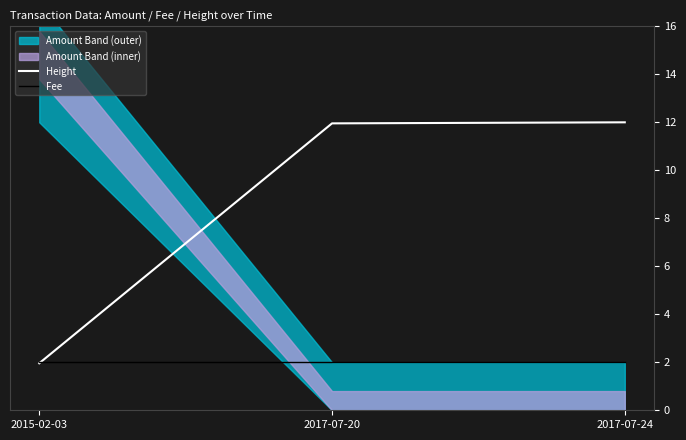

Where is Height nearest to the value 6?

2015-02-03